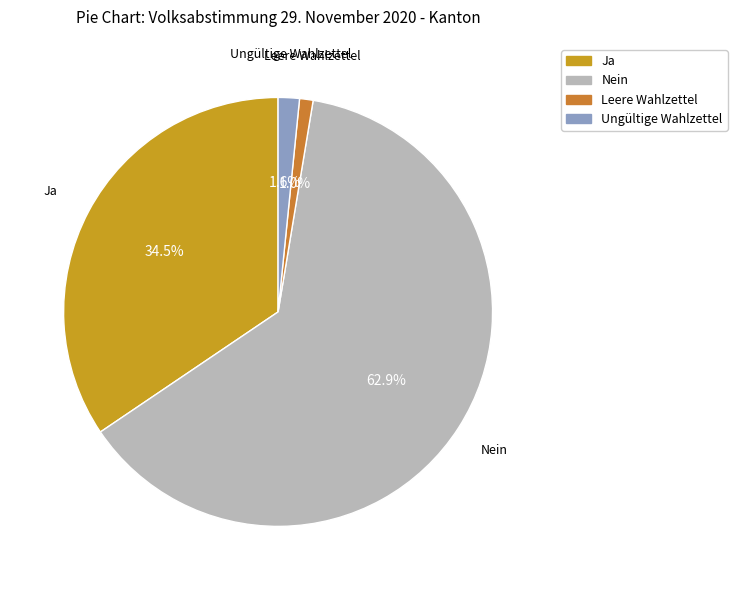

To the nearest percent, what is the difference between the Ja and Ungültige Wahlzettel slice percentages?

33%